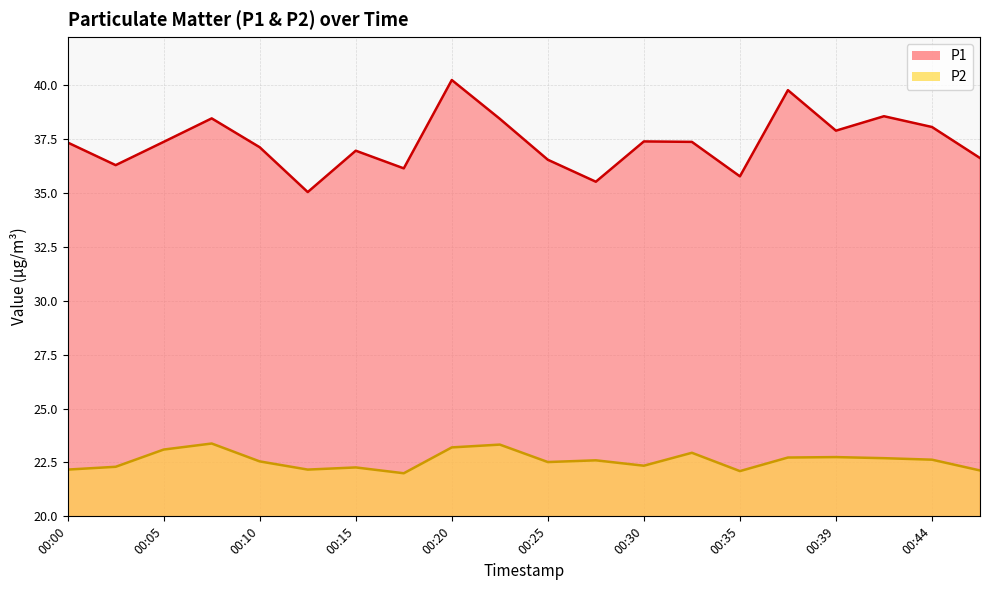

What is the difference between the maximum and second lowest values in the P1 series?

4.7